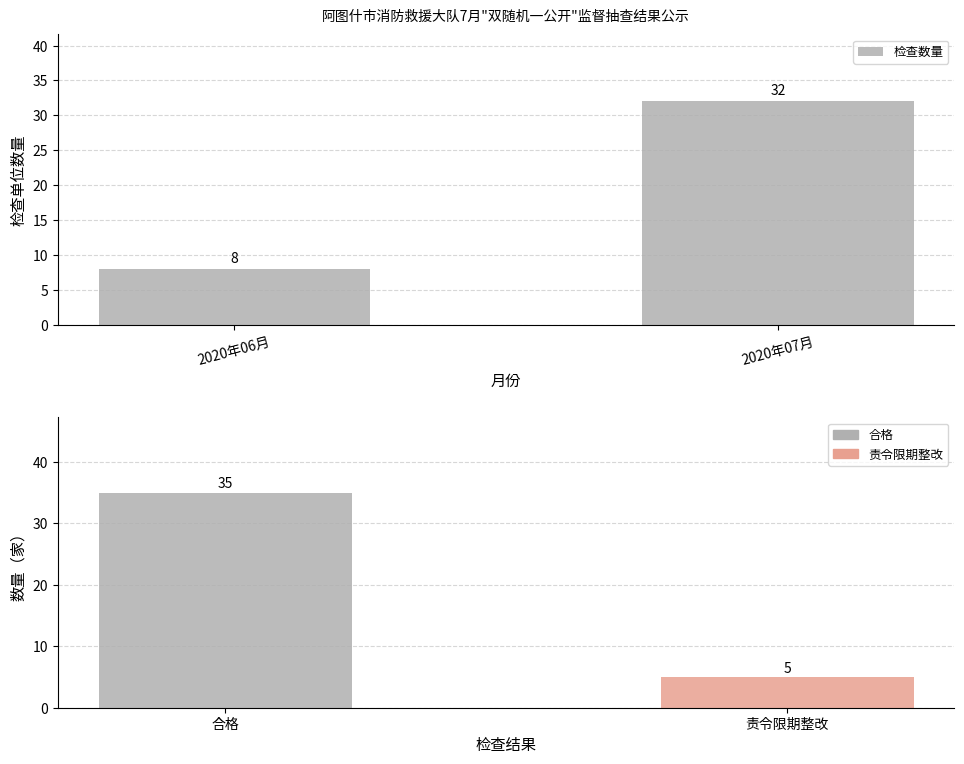

How many series are shown in this chart?

1